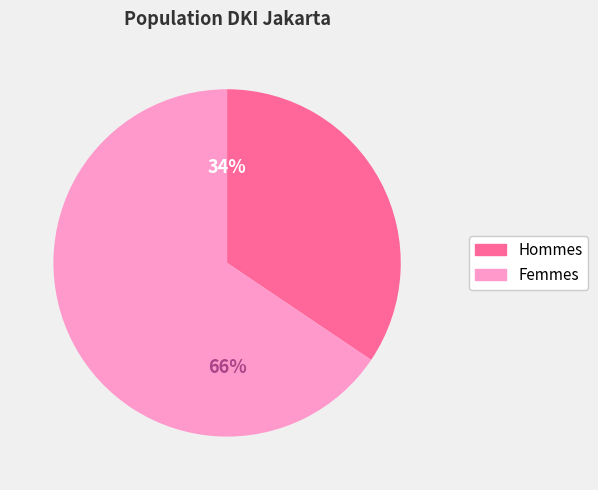

Is the sum of Hommes and Femmes greater than half?

Yes